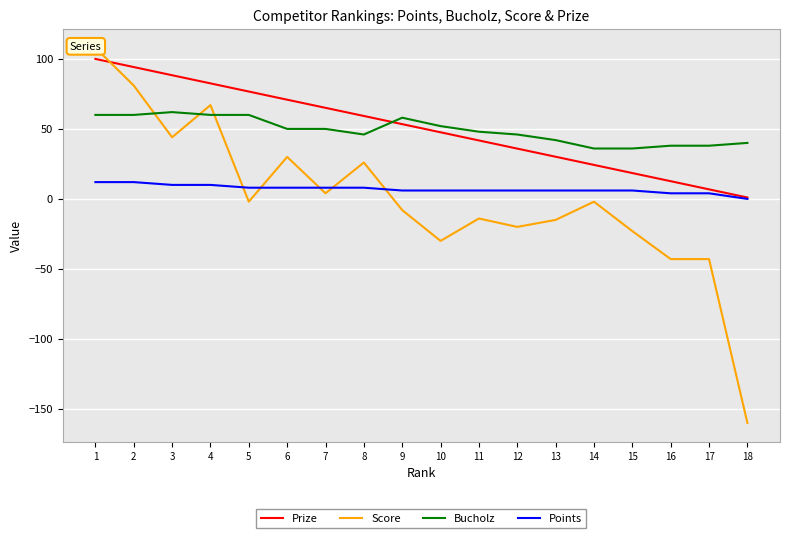

Reading left to right, extract all data points from this chart.

Prize: 1=100.0	2=94.2	3=88.3	4=82.5	5=76.7	6=70.9	7=65.1	8=59.2	9=53.4	10=47.6	11=41.8	12=35.9	13=30.1	14=24.3	15=18.5	16=12.7	17=6.8	18=1.0
Score: 1=108.0	2=81.0	3=44.0	4=67.0	5=-2.0	6=30.0	7=4.0	8=26.0	9=-8.0	10=-30.0	11=-14.0	12=-20.0	13=-15.0	14=-2.0	15=-23.0	16=-43.0	17=-43.0	18=-160.0
Bucholz: 1=60.0	2=60.0	3=62.0	4=60.0	5=60.0	6=50.0	7=50.0	8=46.0	9=58.0	10=52.0	11=48.0	12=46.0	13=42.0	14=36.0	15=36.0	16=38.0	17=38.0	18=40.0
Points: 1=12.0	2=12.0	3=10.0	4=10.0	5=8.0	6=8.0	7=8.0	8=8.0	9=6.0	10=6.0	11=6.0	12=6.0	13=6.0	14=6.0	15=6.0	16=4.0	17=4.0	18=0.0